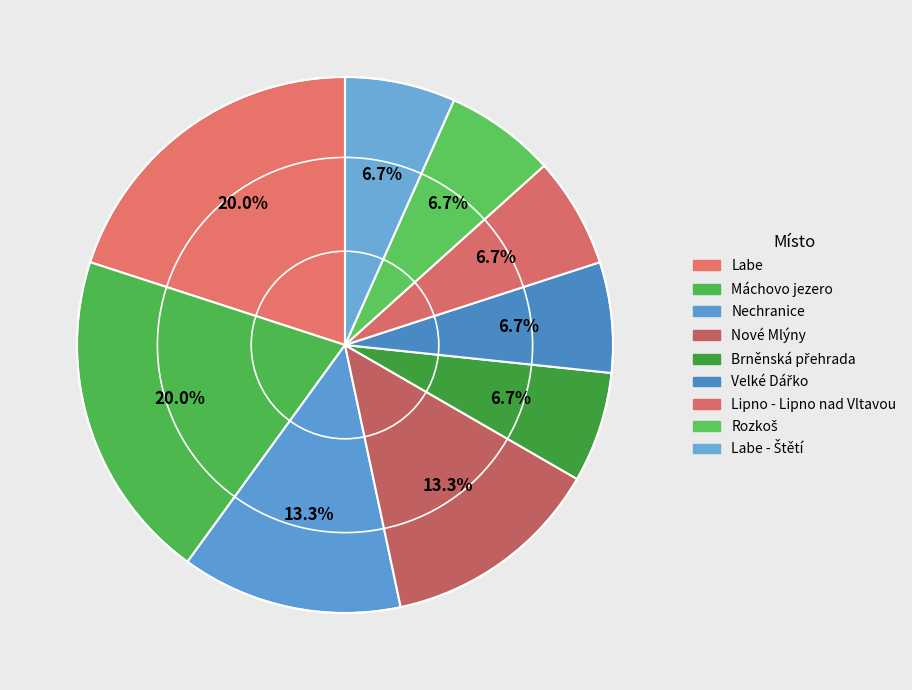

Count the number of slices in the pie.

9